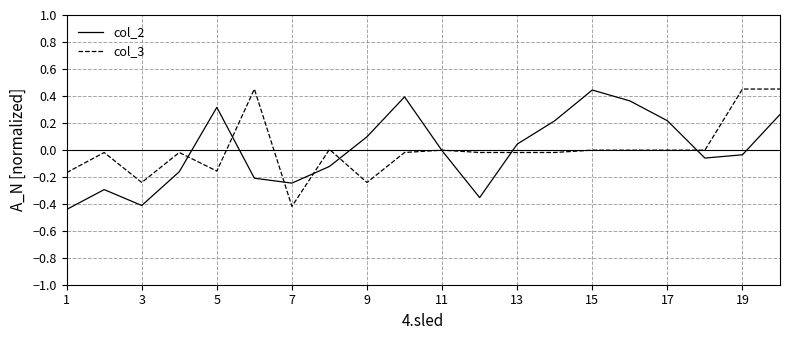

What are all the series names shown in the legend?

col_2, col_3